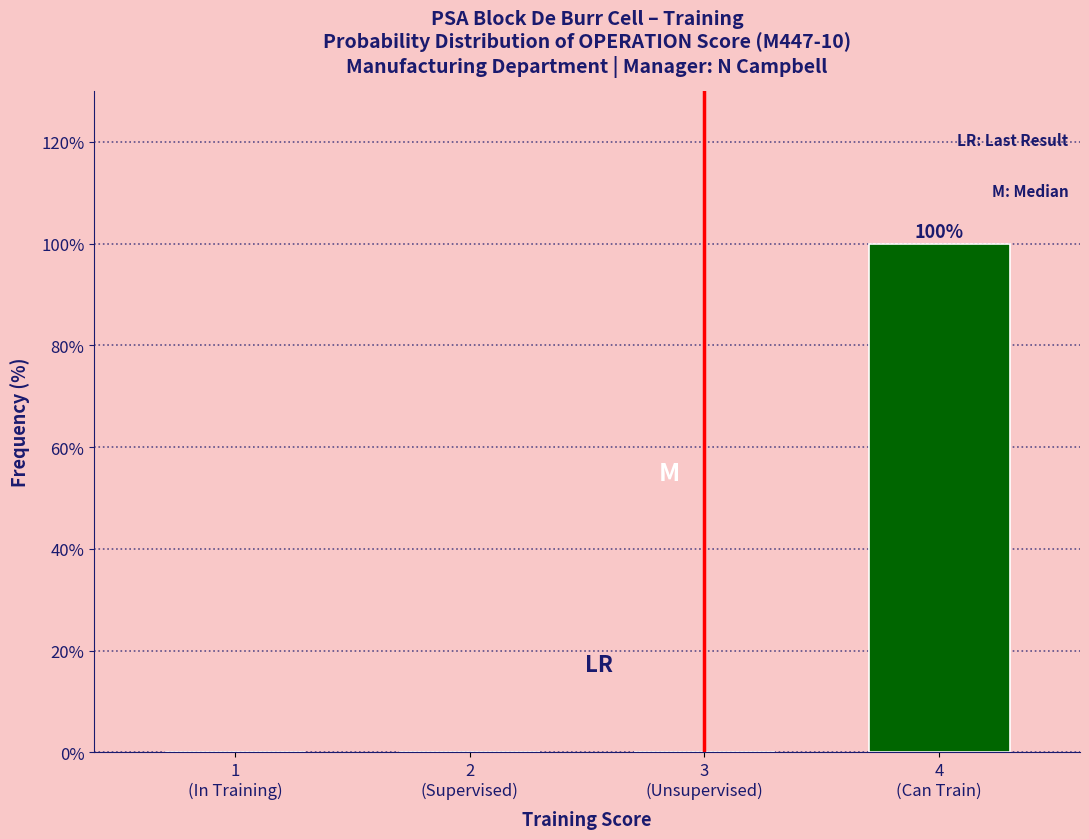

What is the greatest value displayed?

100